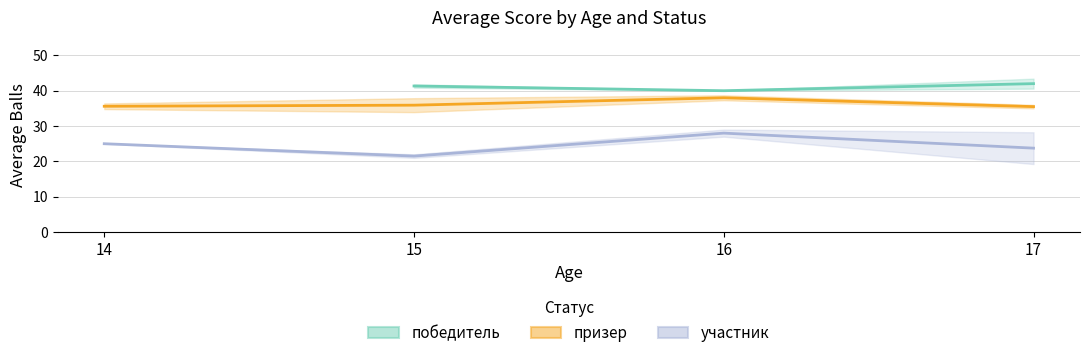

The победитель series shows 25.7 at 17. True or false?

False